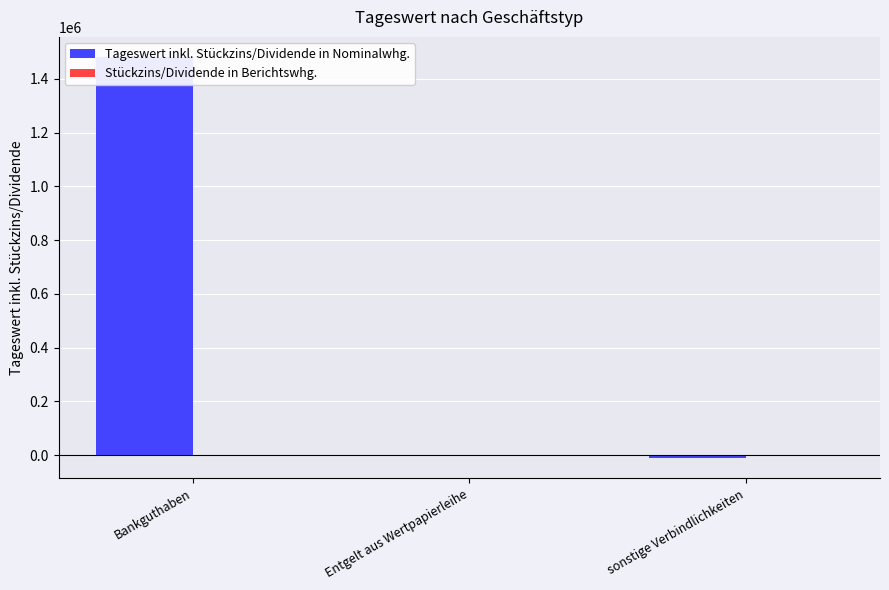

Is the value of Tageswert inkl. Stückzins/Dividende in Nominalwhg. at Bankguthaben greater than the value of Stückzins/Dividende in Berichtswhg. at Bankguthaben?

Yes